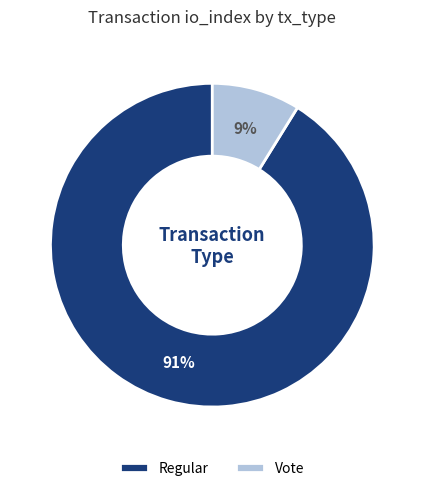

Is it true that Vote is 2% of the pie?

False